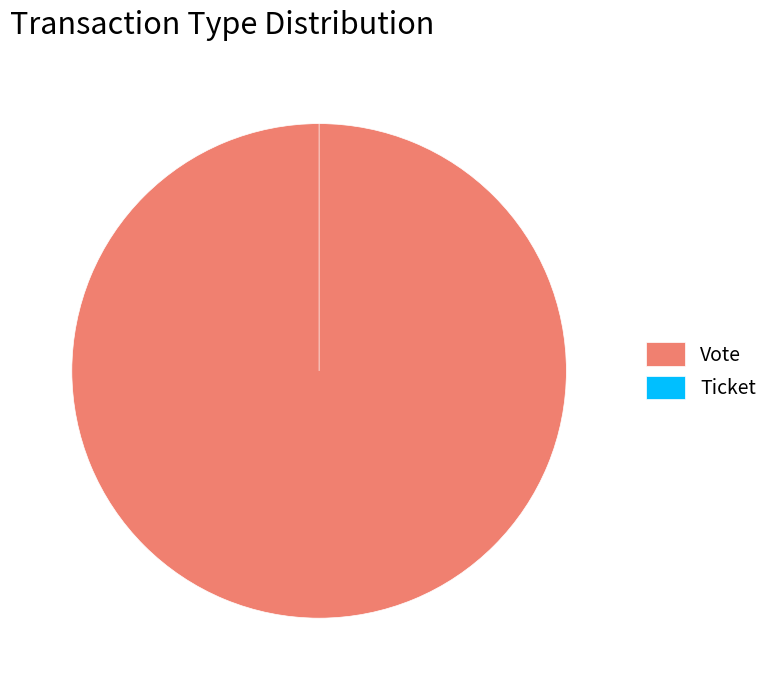

What is the change in value from Vote to Ticket?

-1